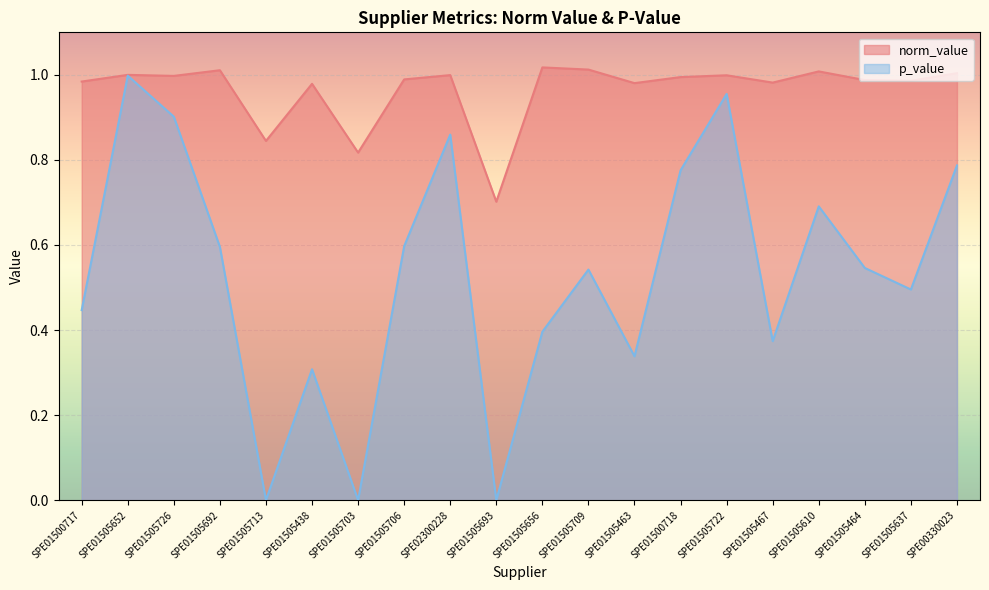

Where is the first local minimum for norm_value?

SPE01505726